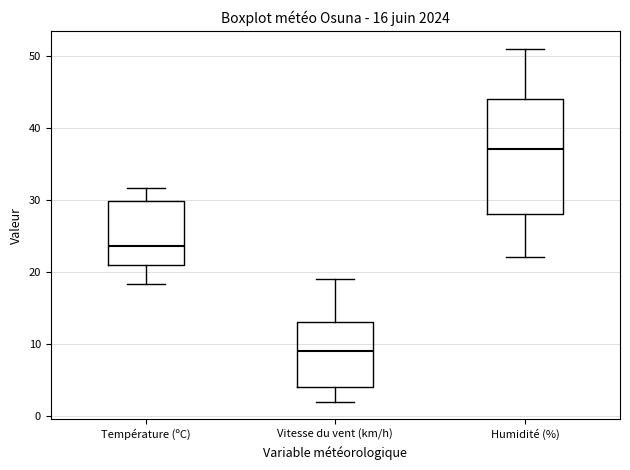

Which box's median line is the lowest?

Vitesse du vent (km/h)